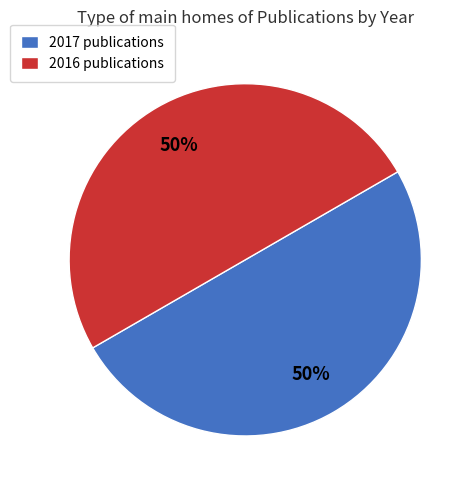

What is the ratio of the value at 2016 publications to the value at 2017 publications?

1.0